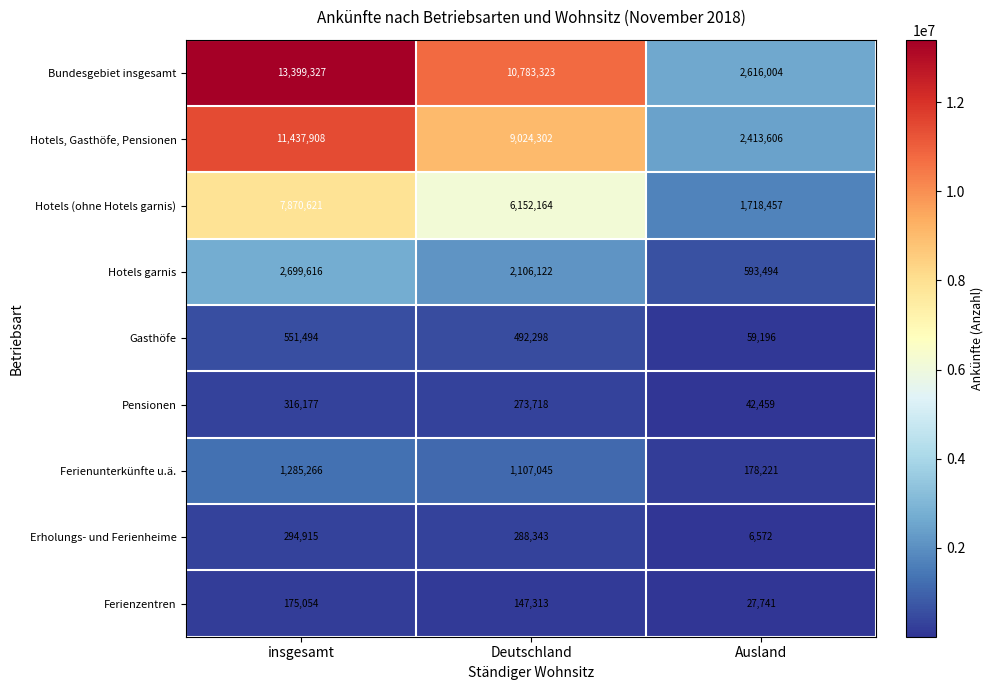

Reading left to right, extract all data points from this chart.

Bundesgebiet insgesamt: insgesamt=13399327	Deutschland=10783323	Ausland=2616004
Hotels, Gasthöfe, Pensionen: insgesamt=11437908	Deutschland=9024302	Ausland=2413606
Hotels (ohne Hotels garnis): insgesamt=7870621	Deutschland=6152164	Ausland=1718457
Hotels garnis: insgesamt=2699616	Deutschland=2106122	Ausland=593494
Gasthöfe: insgesamt=551494	Deutschland=492298	Ausland=59196
Pensionen: insgesamt=316177	Deutschland=273718	Ausland=42459
Ferienunterkünfte u.ä.: insgesamt=1285266	Deutschland=1107045	Ausland=178221
Erholungs- und Ferienheime: insgesamt=294915	Deutschland=288343	Ausland=6572
Ferienzentren: insgesamt=175054	Deutschland=147313	Ausland=27741